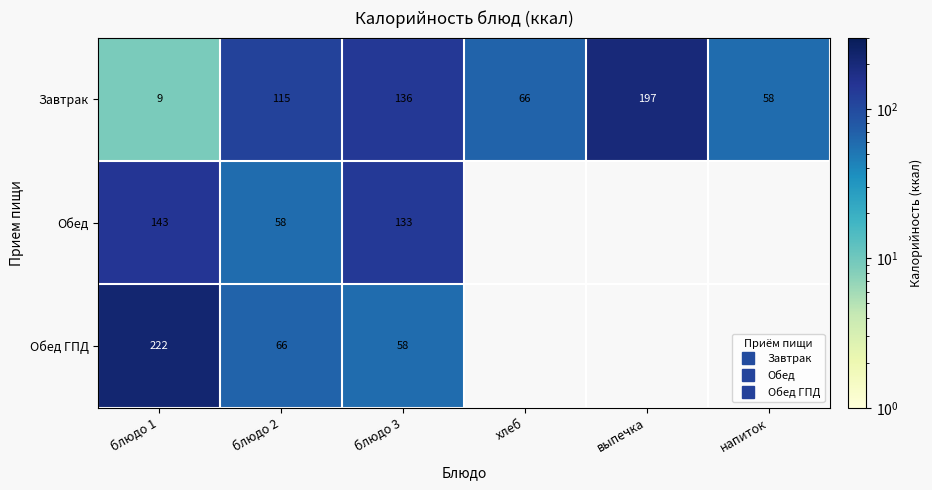

At which label is Обед ГПД closest to 140?

блюдо 2